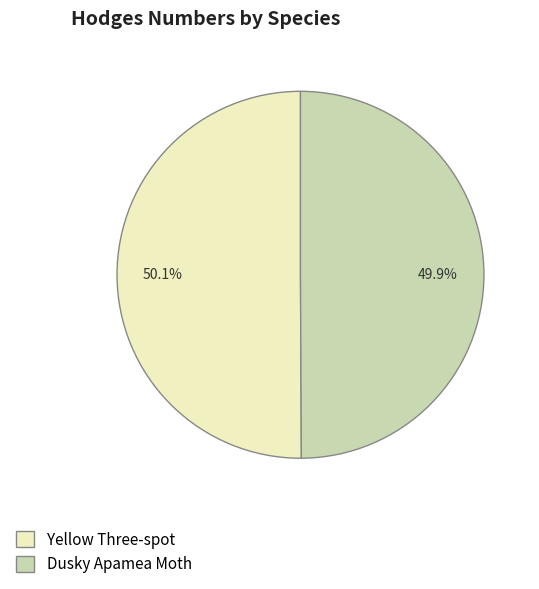

What percentage is the Yellow Three-spot slice, to the nearest percent?

50%